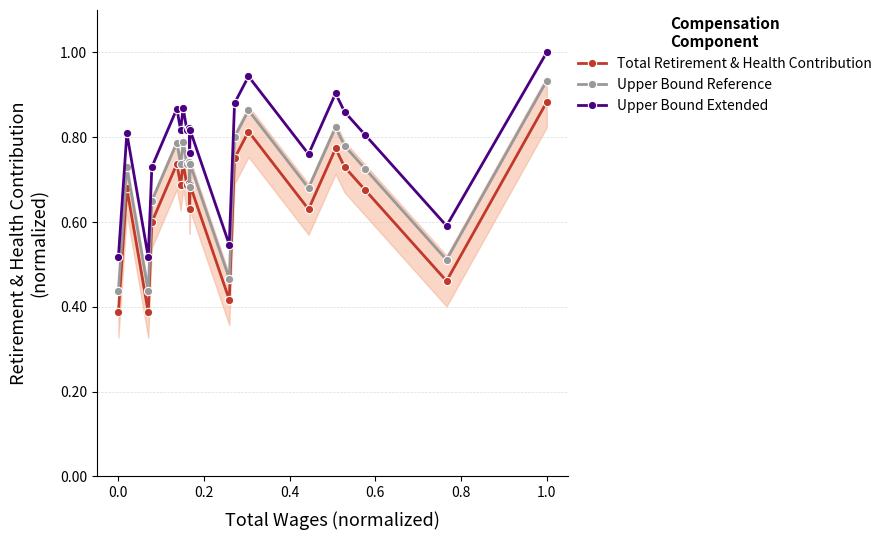

What is the average value of the Upper Bound Extended series?

0.8